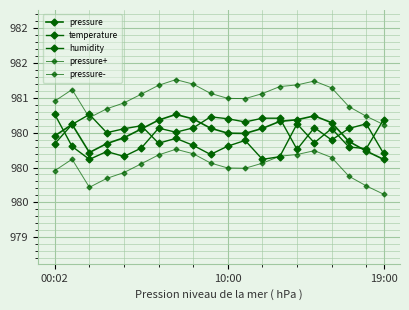

Is this an area chart (filled region under the line)?

No